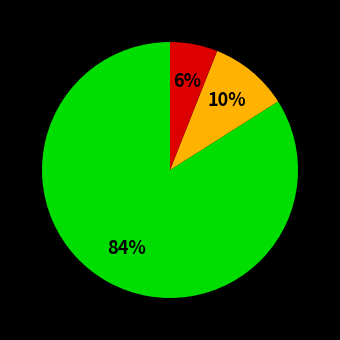

How many segments does this pie chart have?

3